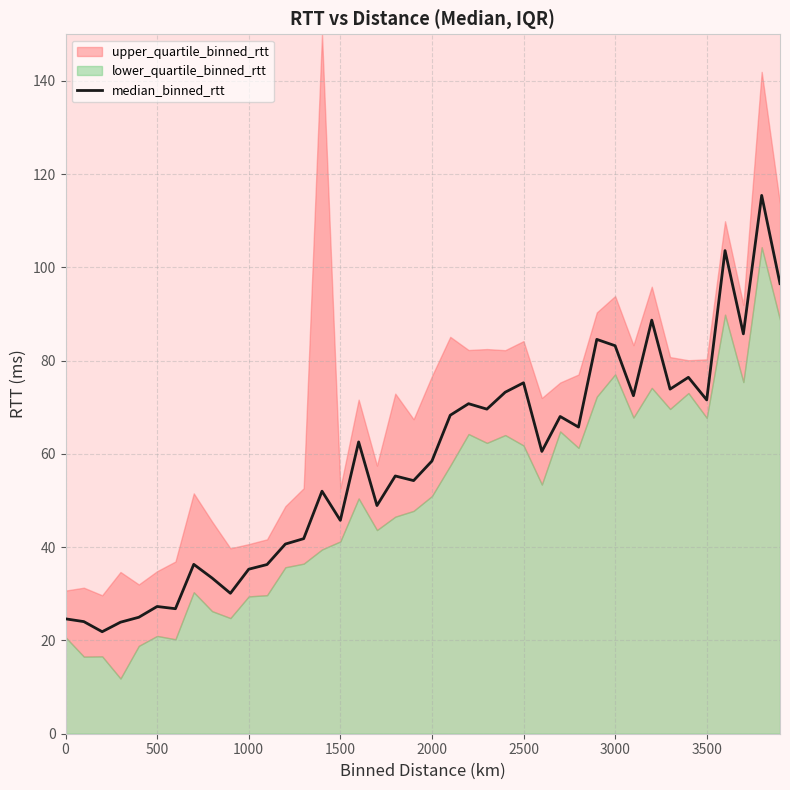

Reading left to right, transcribe all the data shown in this chart.

24.6	24.0	21.9	23.9	25.0	27.3	26.8	36.3	33.4	30.1	35.3	36.3	40.7	41.8	52.0	45.8	62.6	48.9	55.3	54.3	58.5	68.3	70.8	69.6	73.2	75.3	60.5	68.0	65.8	84.6	83.2	72.5	88.7	73.9	76.4	71.6	103.6	85.8	115.4	96.5